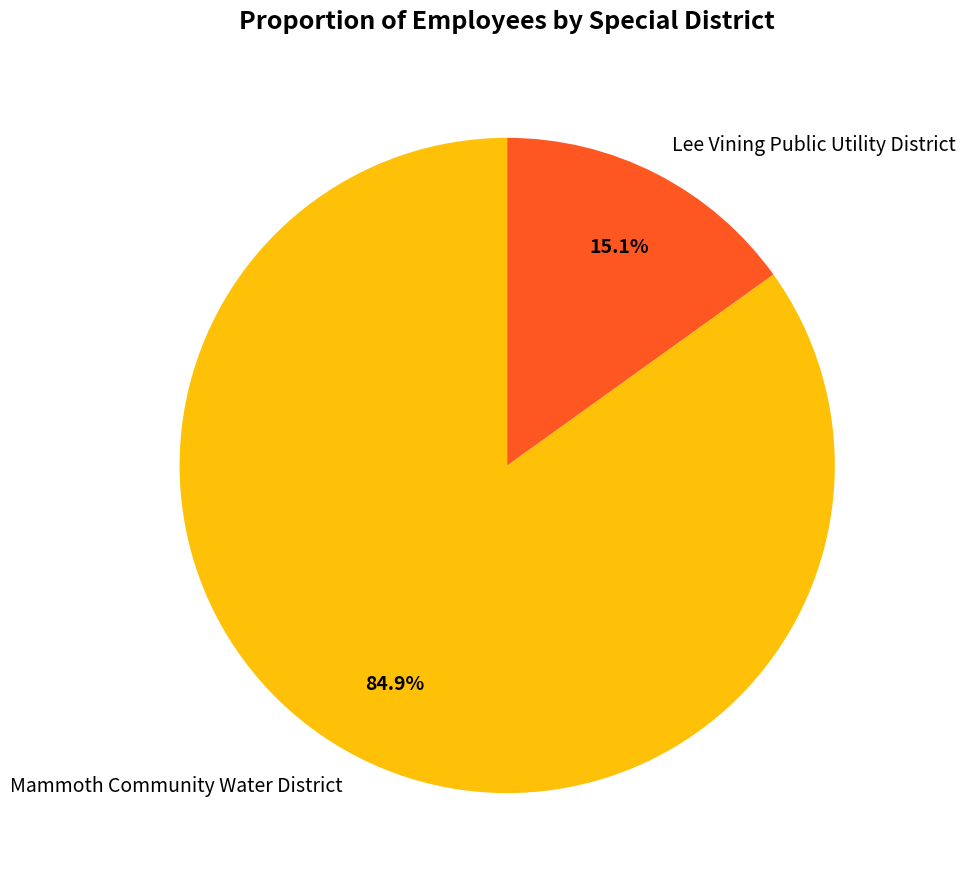

Do Mammoth Community Water District and Lee Vining Public Utility District together represent more than half of the pie?

Yes